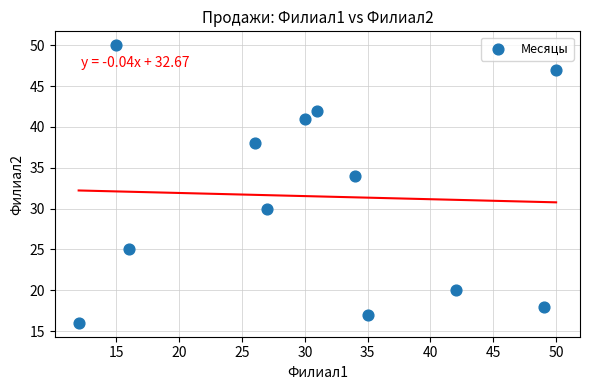

What Y value in the scatter plot is closest to 33?

34